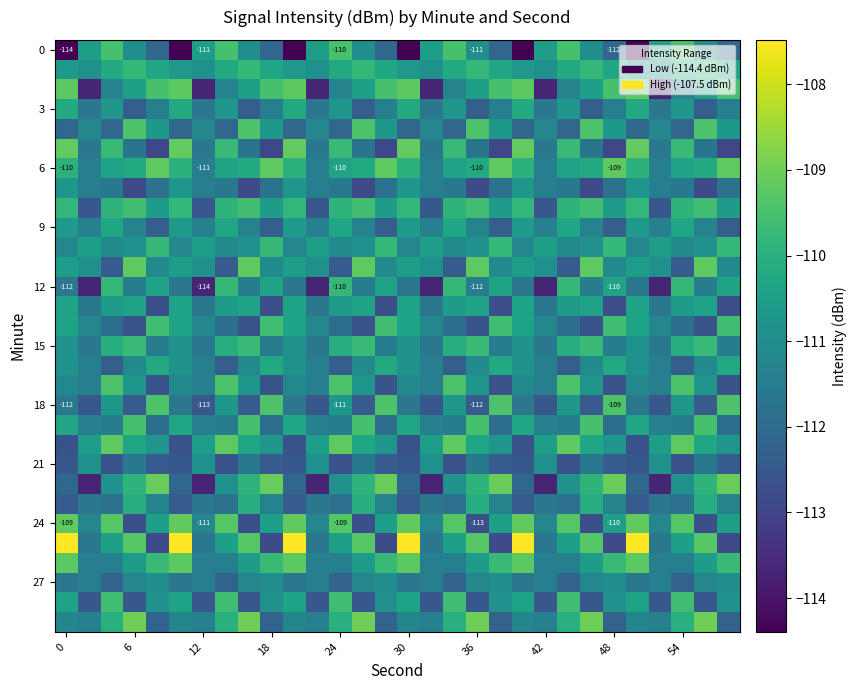

What is the minimum value shown in the chart?

-114.4